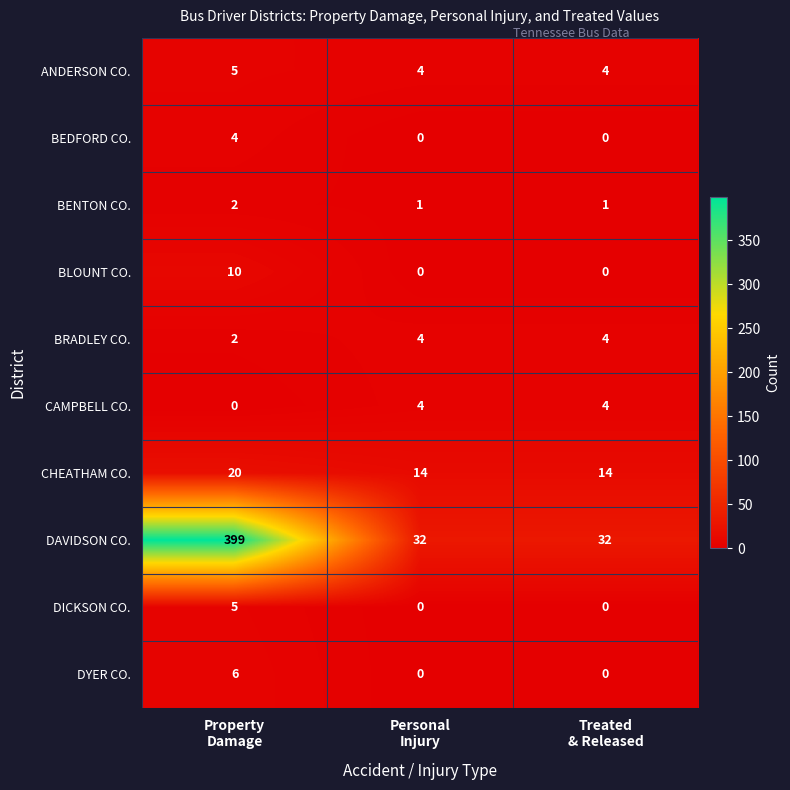

What is the sum of all BEDFORD CO. values?

4